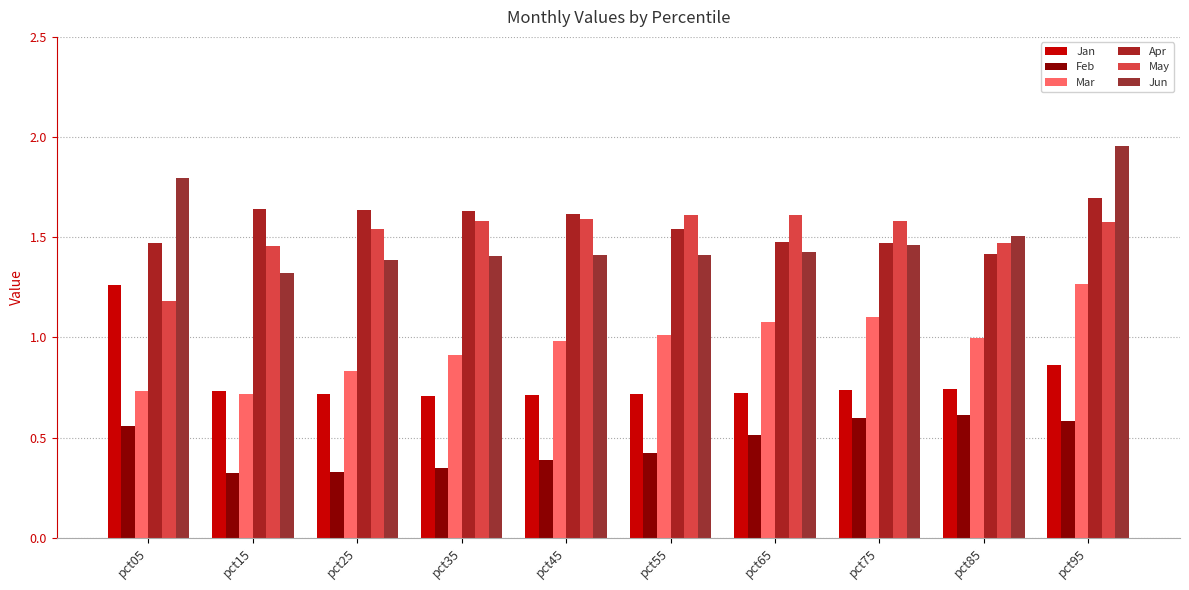

What is the lowest value of the Apr series?

1.4